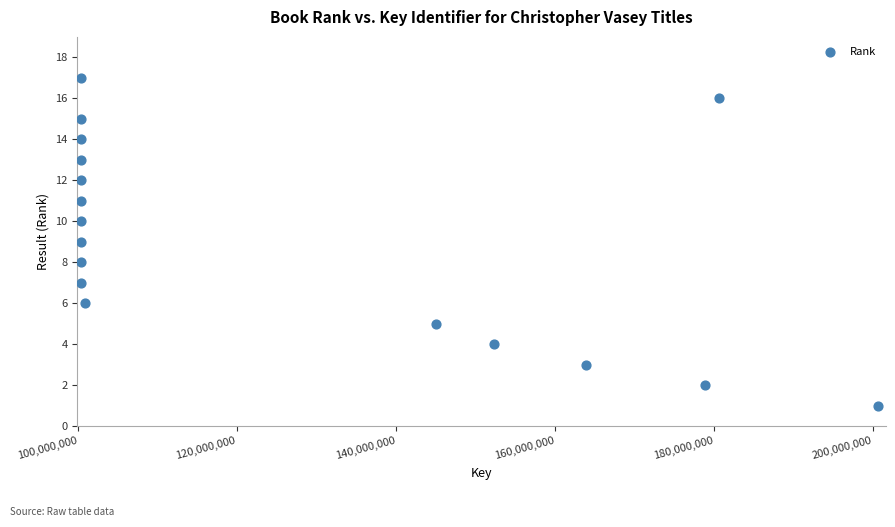

What is the range of Y values (max minus min)?

16